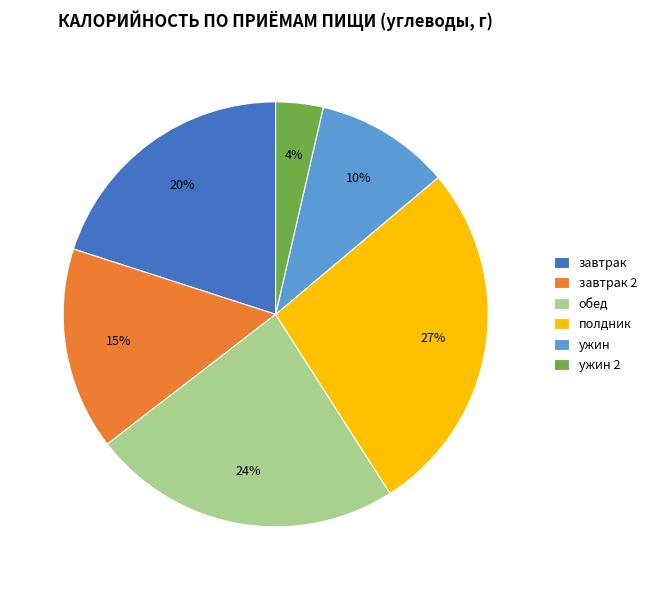

Is it true that ужин 2 is 4% of the pie?

True